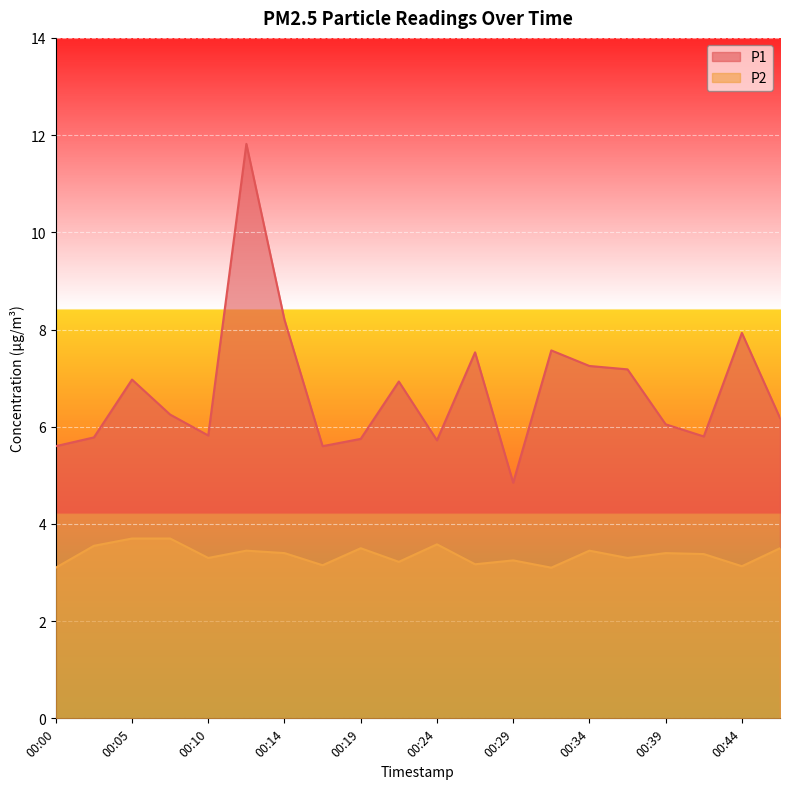

Which category has the highest value in the P2 series?

00:05